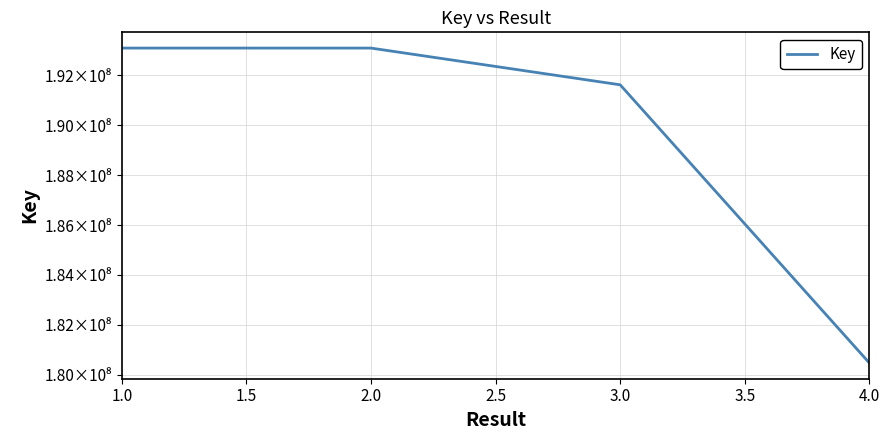

Does the chart have visible grid lines?

Yes